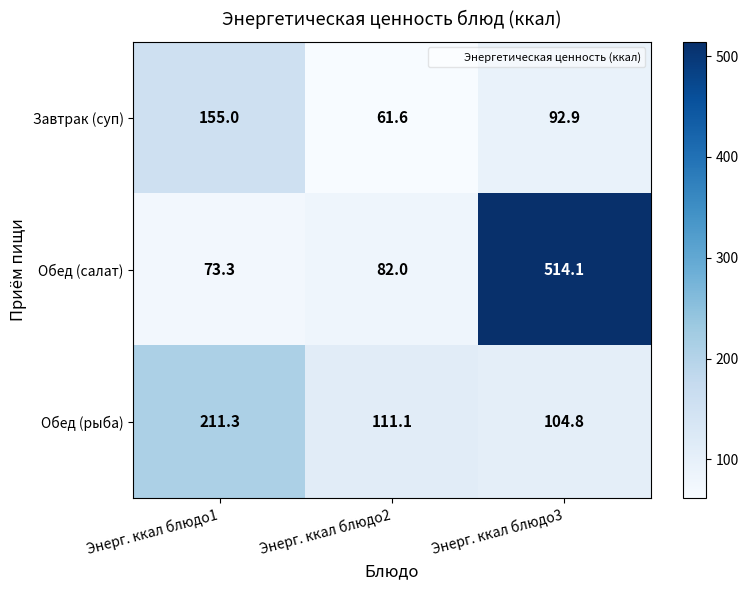

Is it true that Обед (рыба) equals 153.5 at Энерг. ккал блюдо2?

False